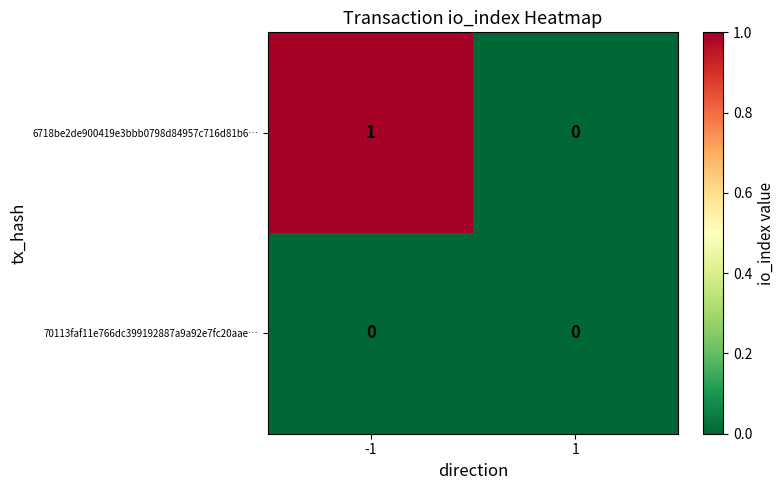

Is it true that 6718be2de900419e3bbb0798d84957c716d81b6… equals 0 at 1?

True